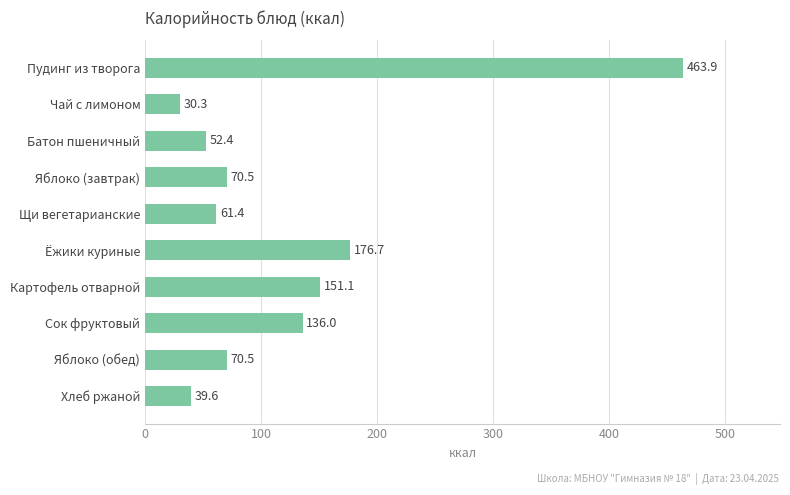

What is the average value?

125.2